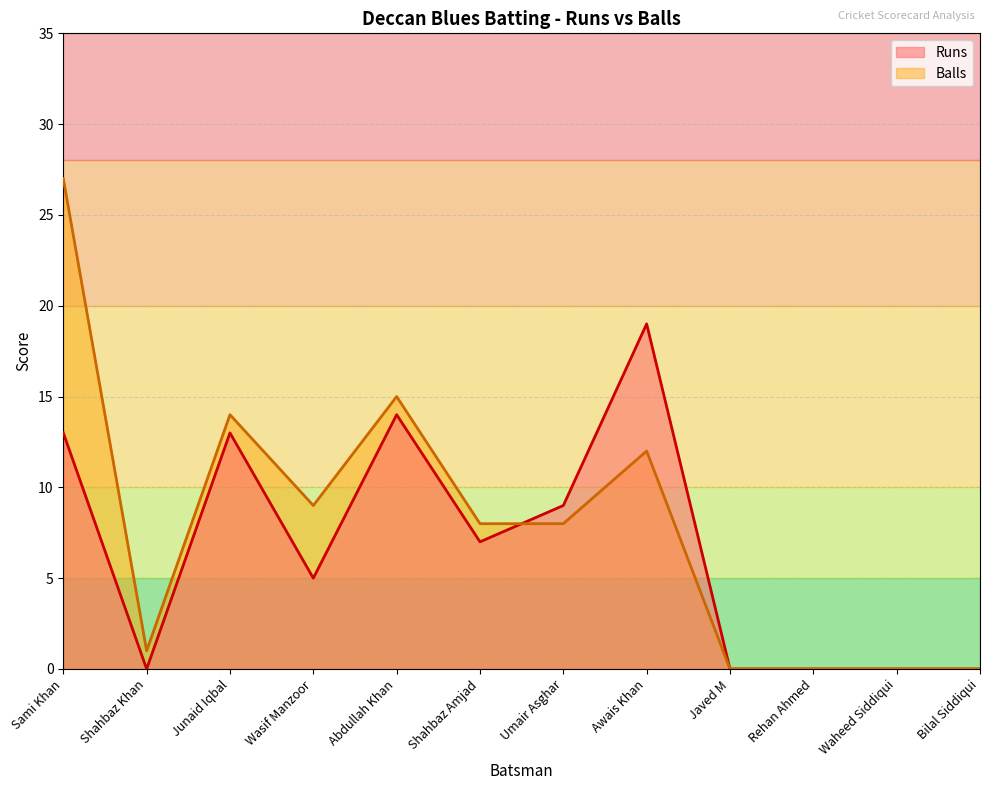

What are all the series names shown in the legend?

Runs, Balls